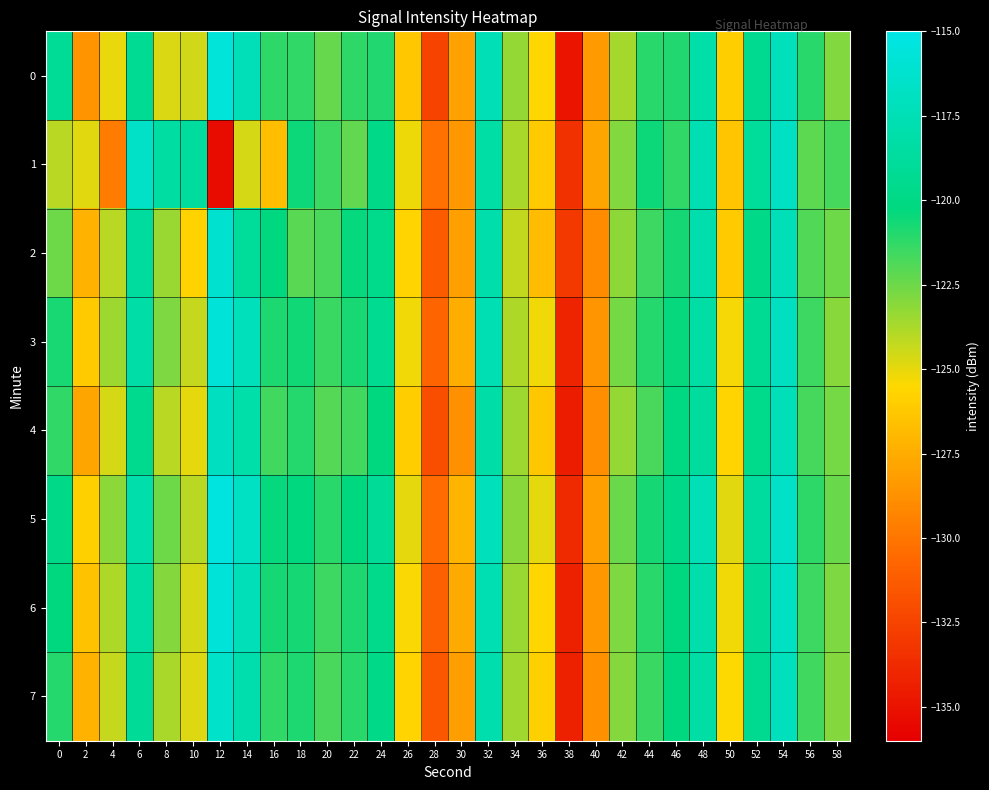

What is the total value across all series at 36?

-1006.4